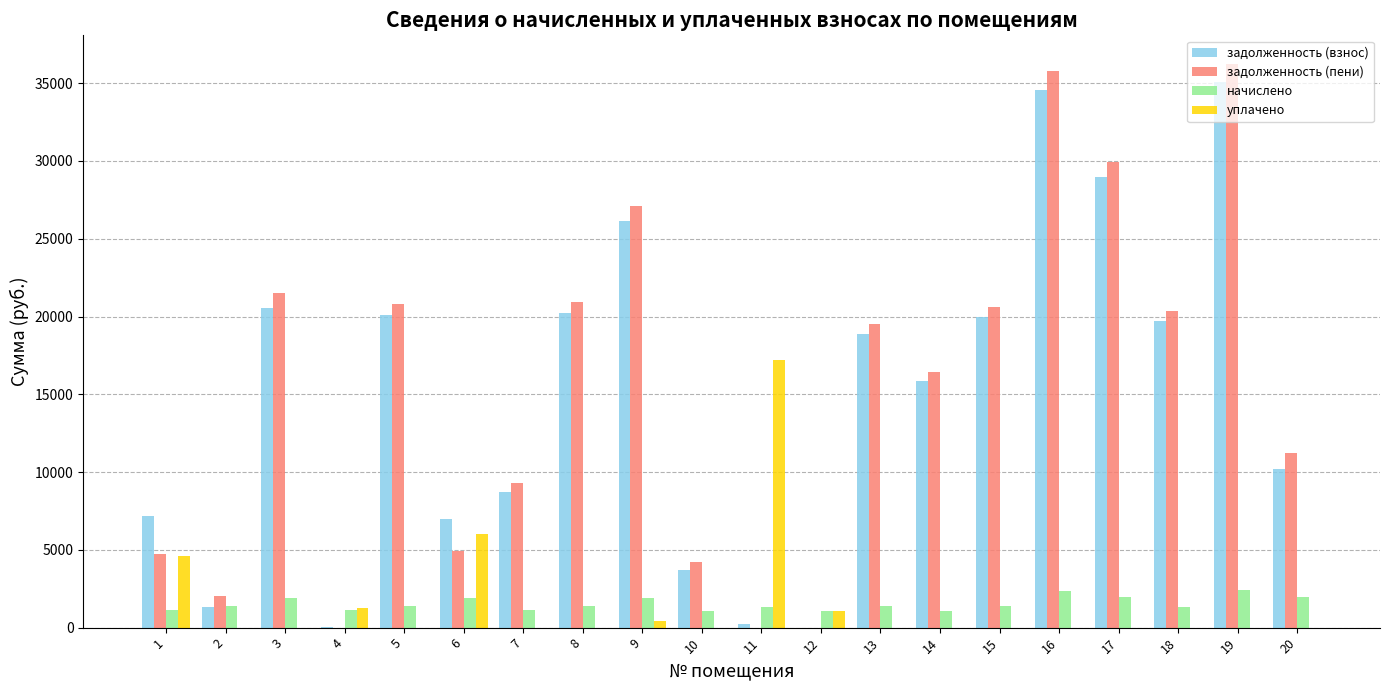

How many groups of bars are there?

20